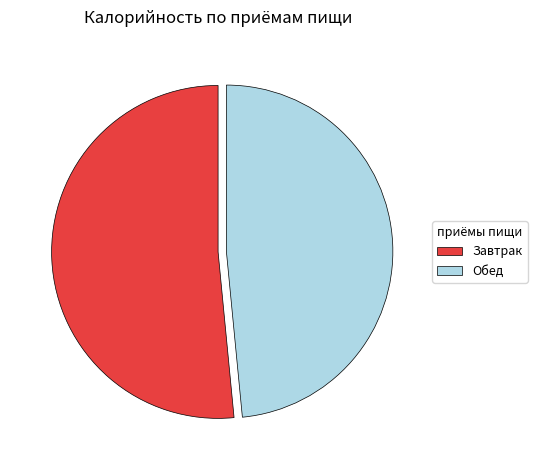

Is it true that Завтрак is 52% of the pie?

True